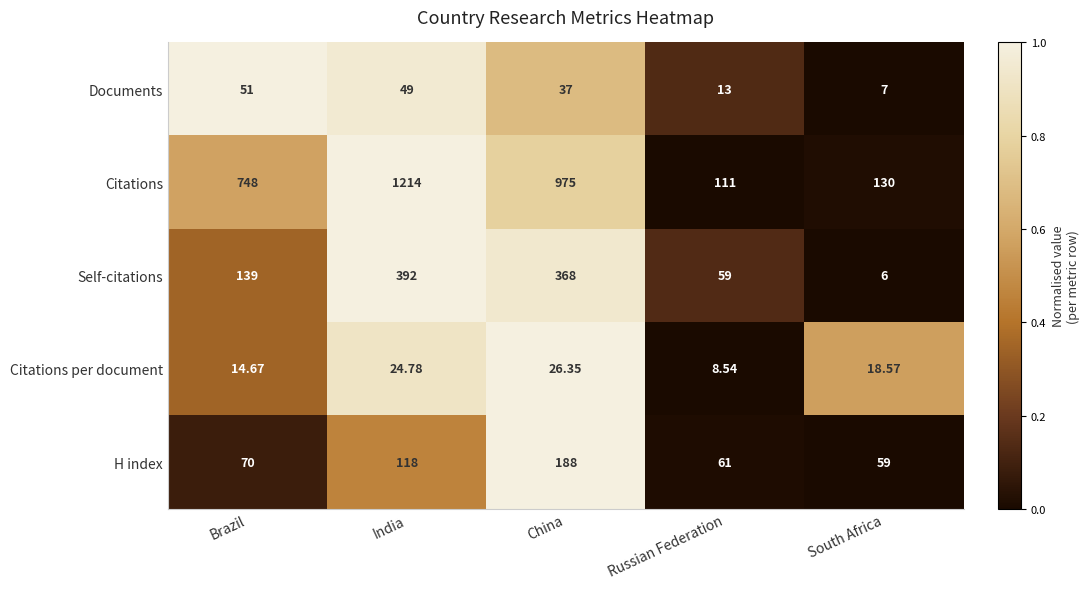

At which category is the sum across all series the highest?

India